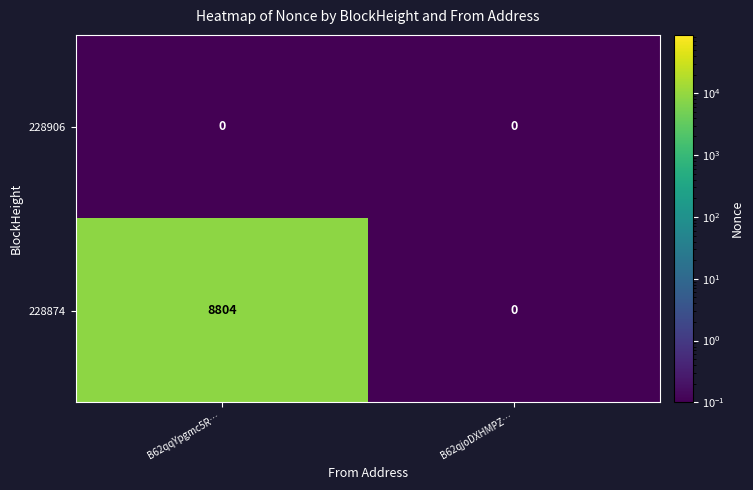

Reading left to right, extract all data points from this chart.

228906: 0	0
228874: 8804	0